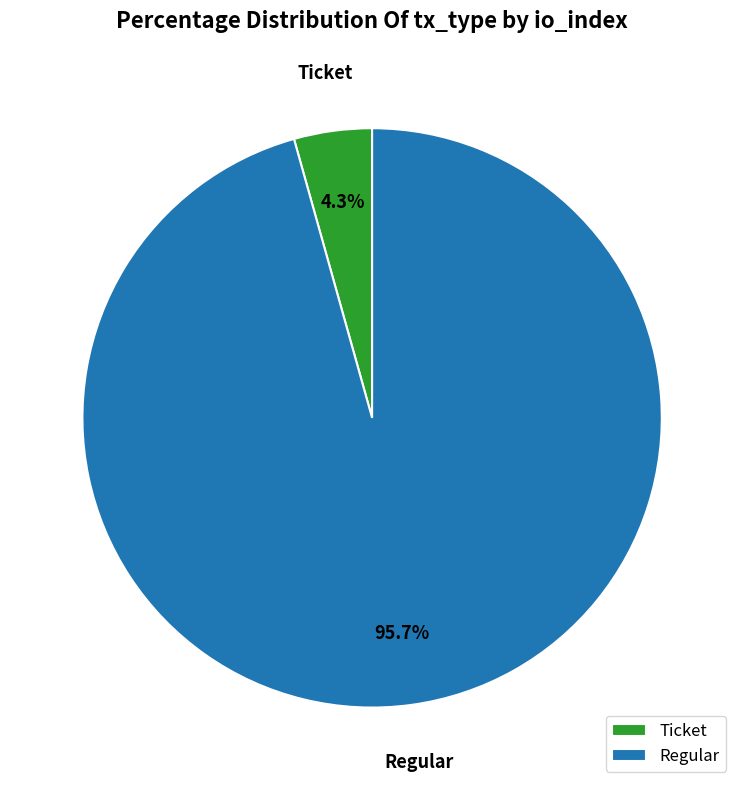

Rank the categories by value from lowest to highest.

Ticket, Regular